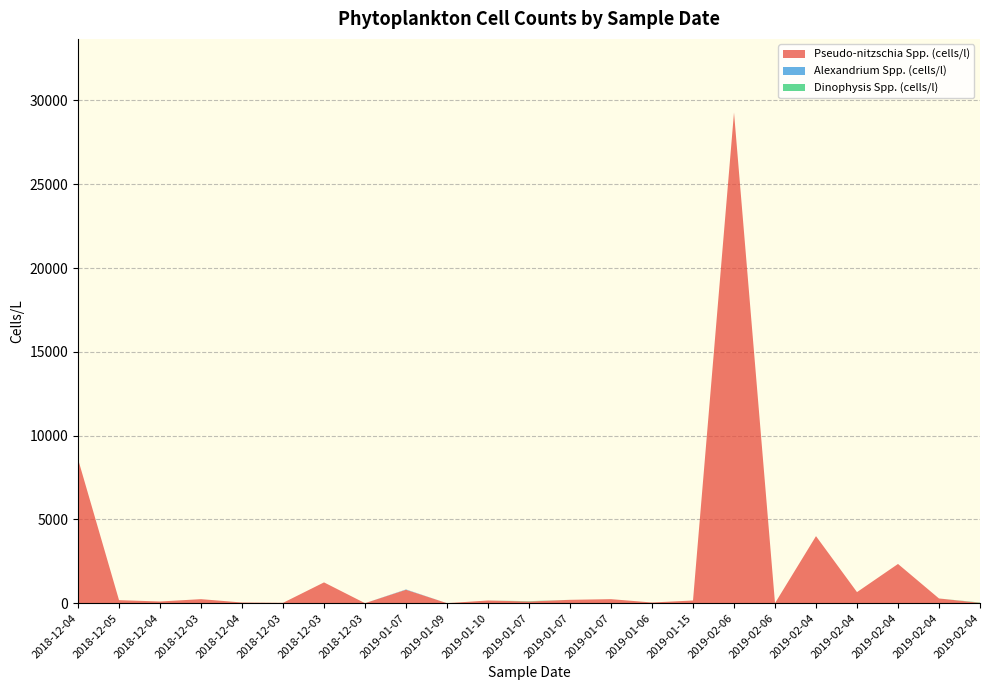

Reading right to left, what are all the values shown in this chart?

Pseudo-nitzschia Spp. (cells/l): 20	280	2340	660	4000	0	29280	160	40	240	200	100	160	0	800	0	1240	20	40	240	100	180	8600
Alexandrium Spp. (cells/l): 0	0	0	0	0	0	0	0	0	0	0	0	0	0	20	0	0	0	0	0	0	0	0
Dinophysis Spp. (cells/l): 20	0	0	0	0	0	0	0	0	0	0	20	0	0	0	0	0	0	0	0	0	0	0